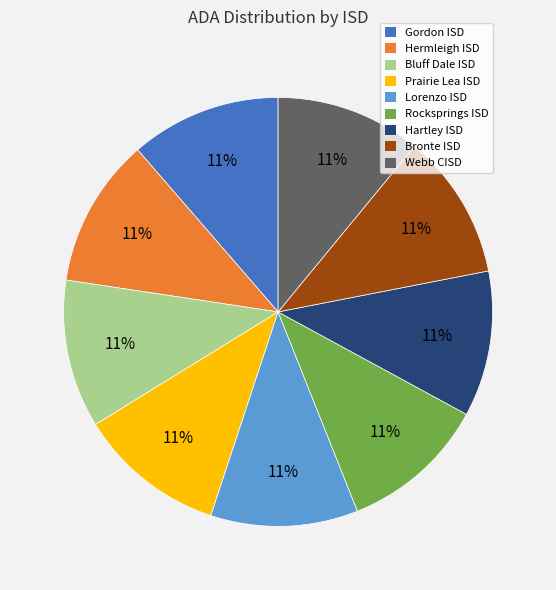

Is the sum of Bronte ISD and Prairie Lea ISD greater than half?

No